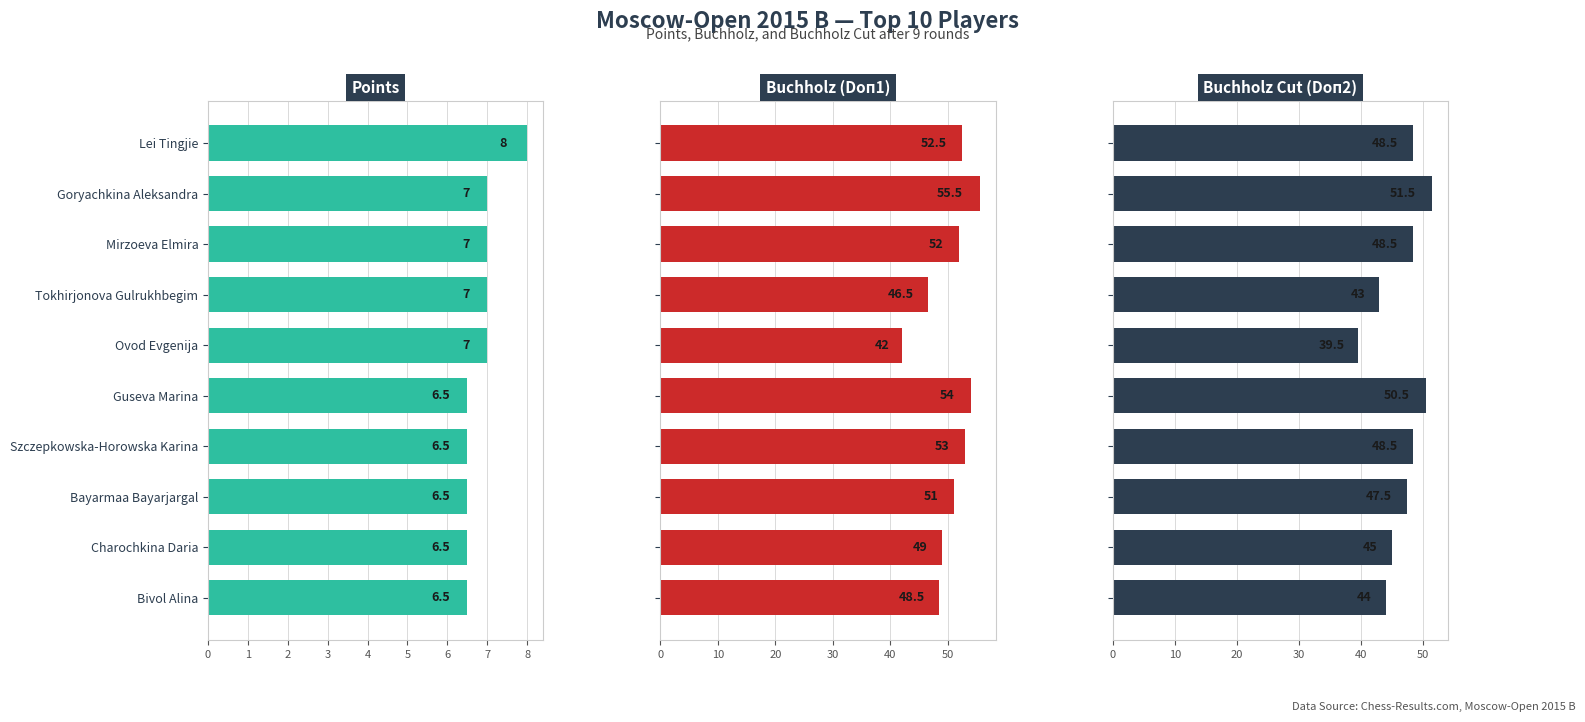

Is the value of Points at Guseva Marina greater than the value of Buchholz Cut (Doп2) at Goryachkina Aleksandra?

No